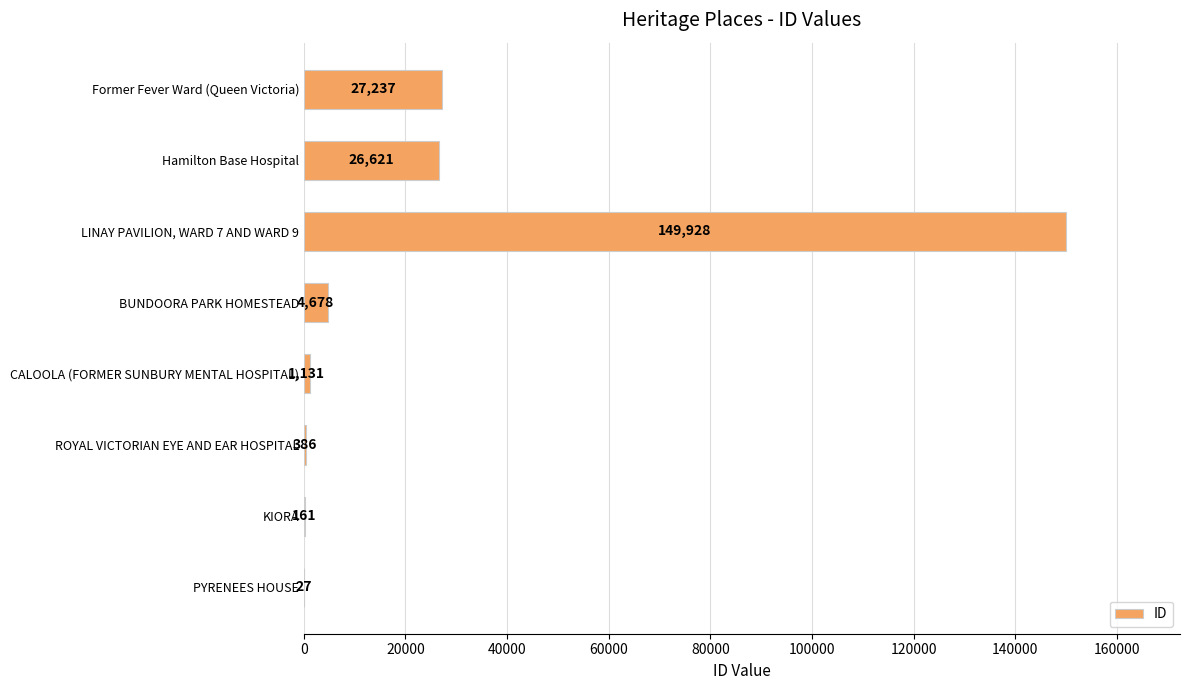

Where is the data nearest to the value 74977?

Former Fever Ward (Queen Victoria)